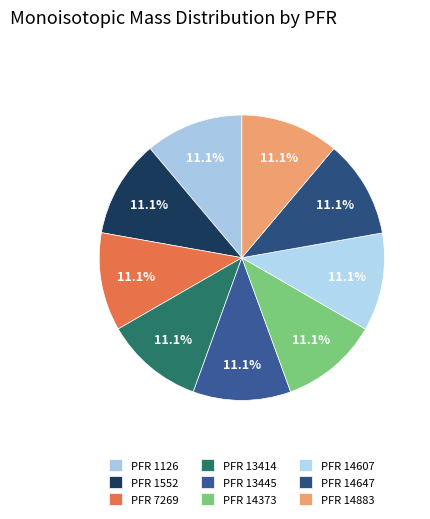

How many segments does this pie chart have?

9